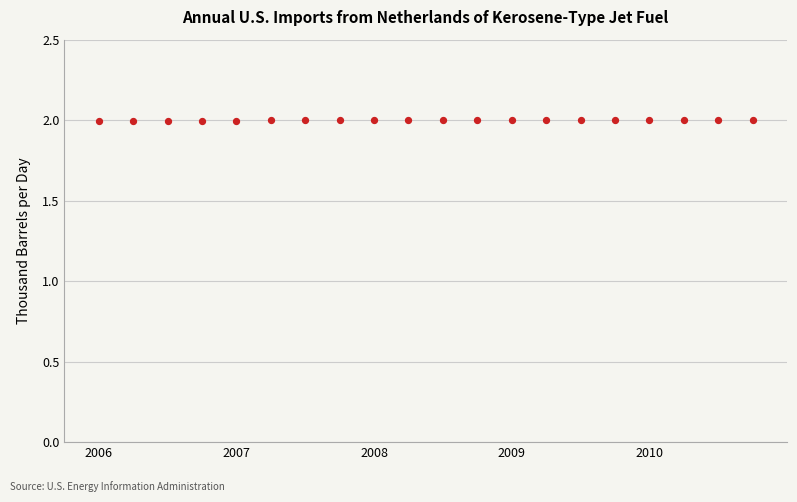

Count the number of points in this scatter plot.

20